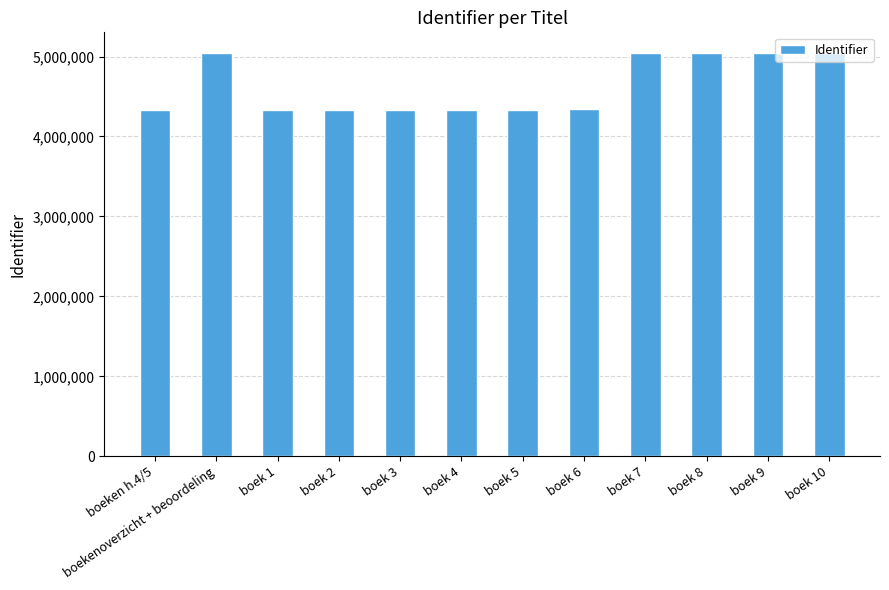

At which label is the value closest to 4689150?

boek 6